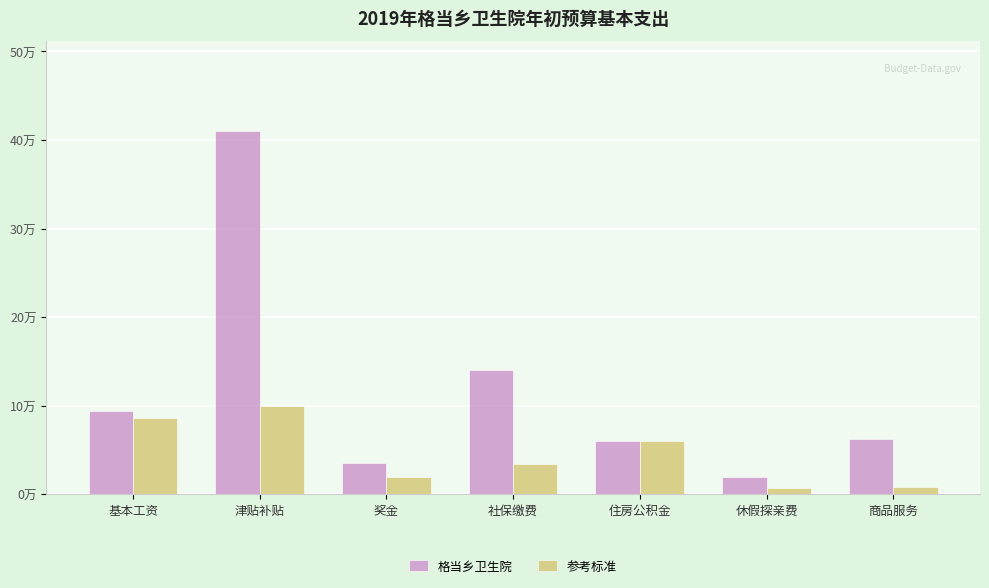

Does the chart contain any negative values?

No